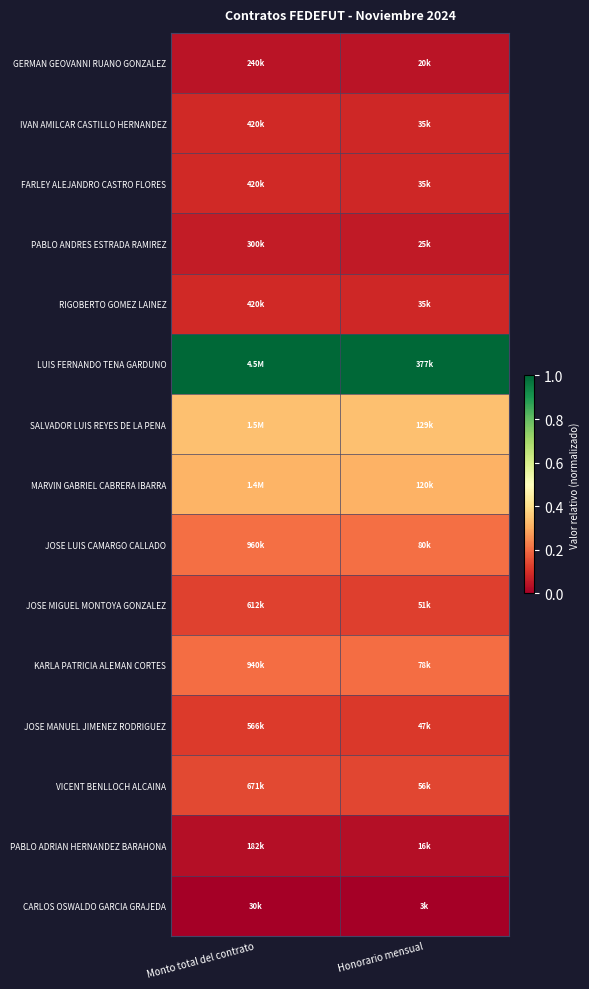

Which label corresponds to the smallest value in the chart?

Monto total del contrato